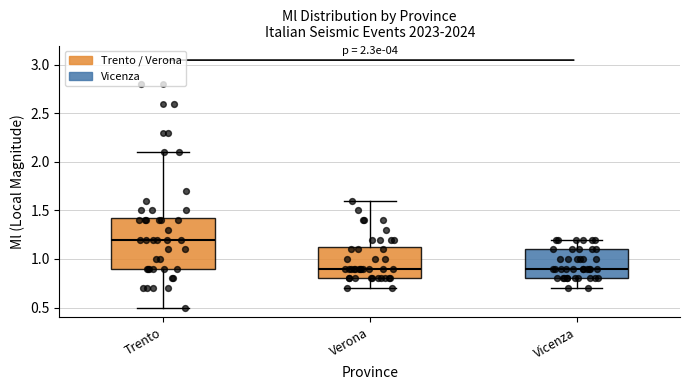

Where does the median line of the box for Vicenza sit on the y-axis? The values are not printed on the chart, so give them approximately, as read against the axis.

0.90